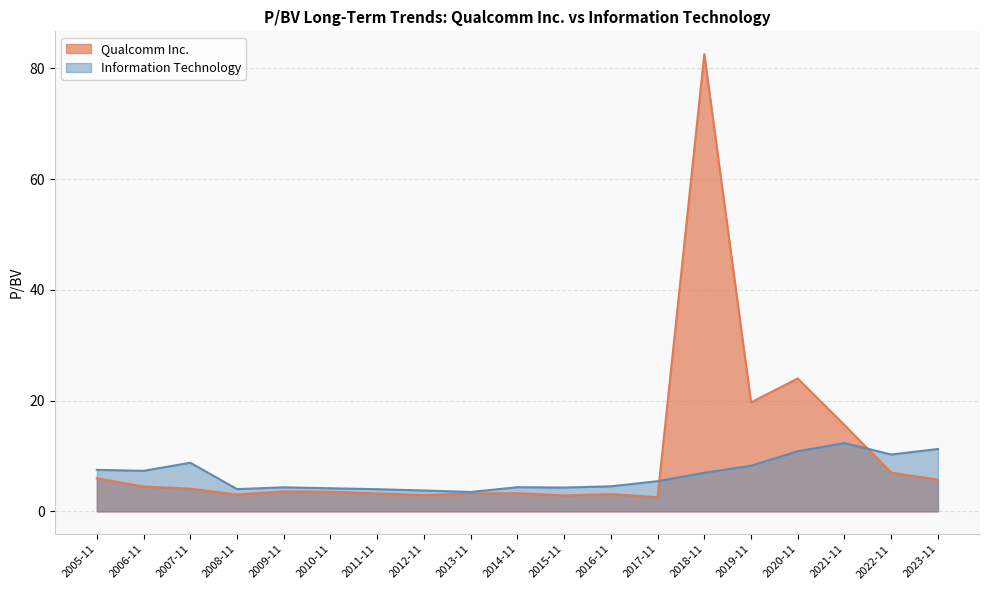

What is the minimum value shown in the chart?

2.6